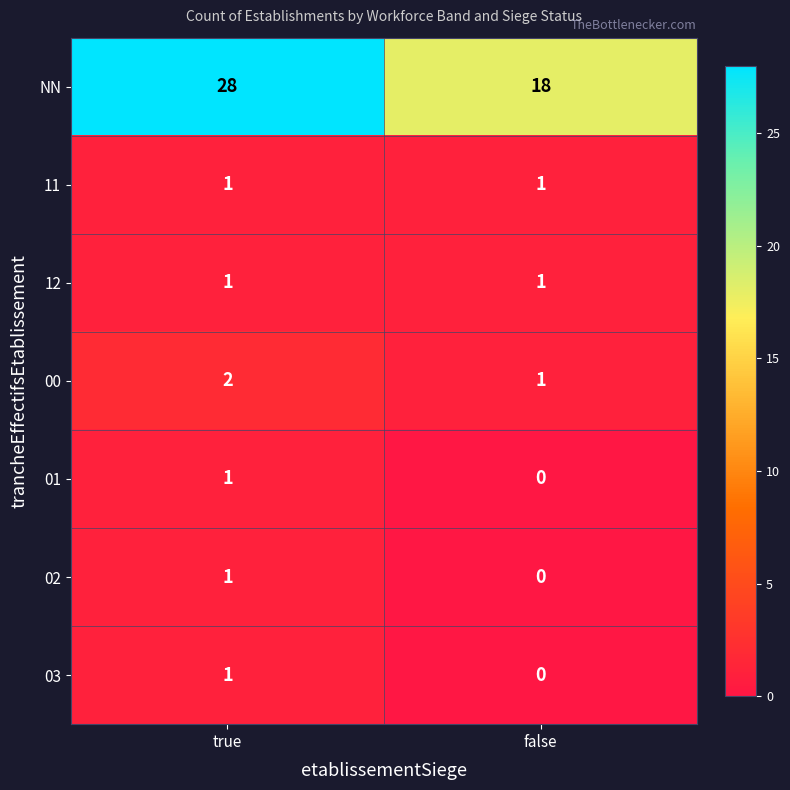

What is the maximum value shown in the chart?

28